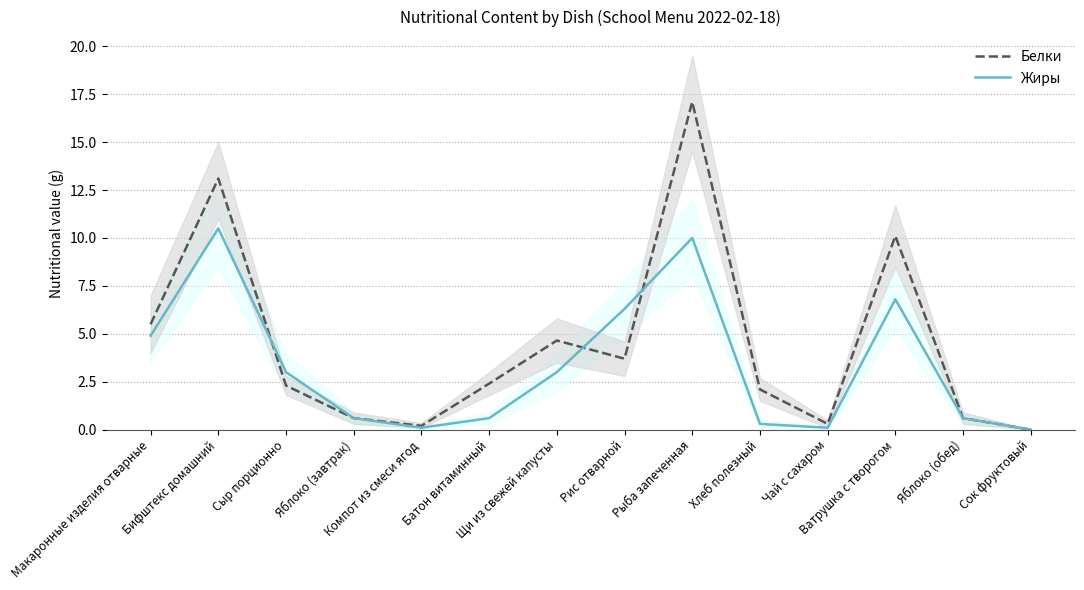

Which has a higher value, Яблоко (обед) or Компот из смеси ягод?

Яблоко (обед)